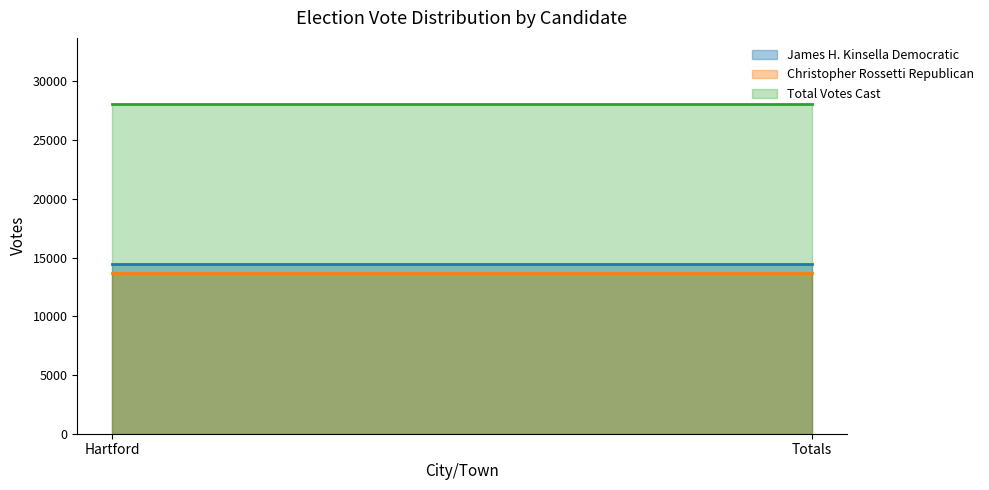

What is the average value of the Total Votes Cast series?

28090